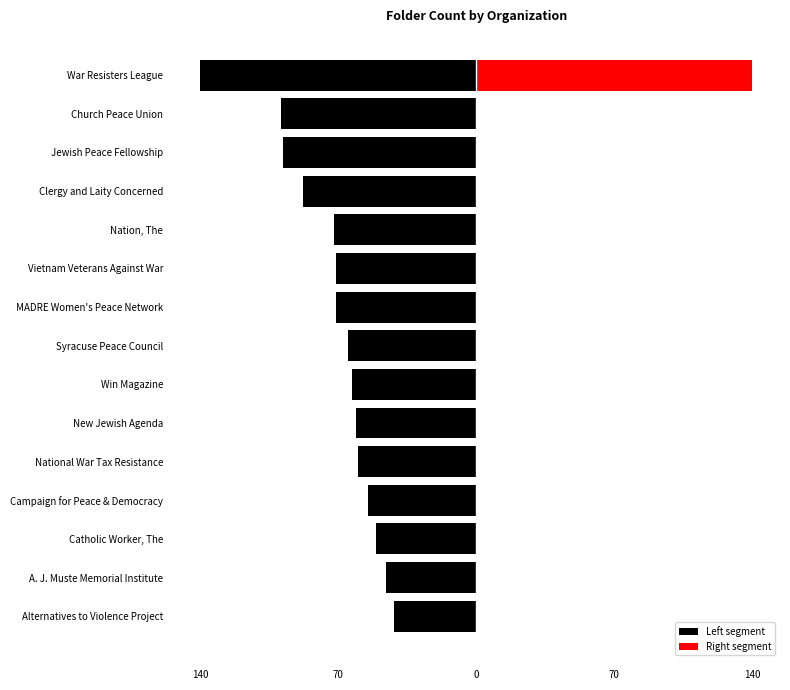

What is the difference between the maximum and minimum values in the Left segment series?

98